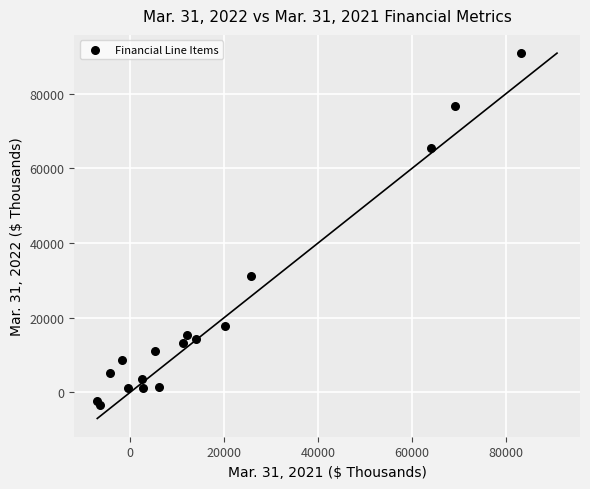

What Y value in the scatter plot is closest to 43667?

31054